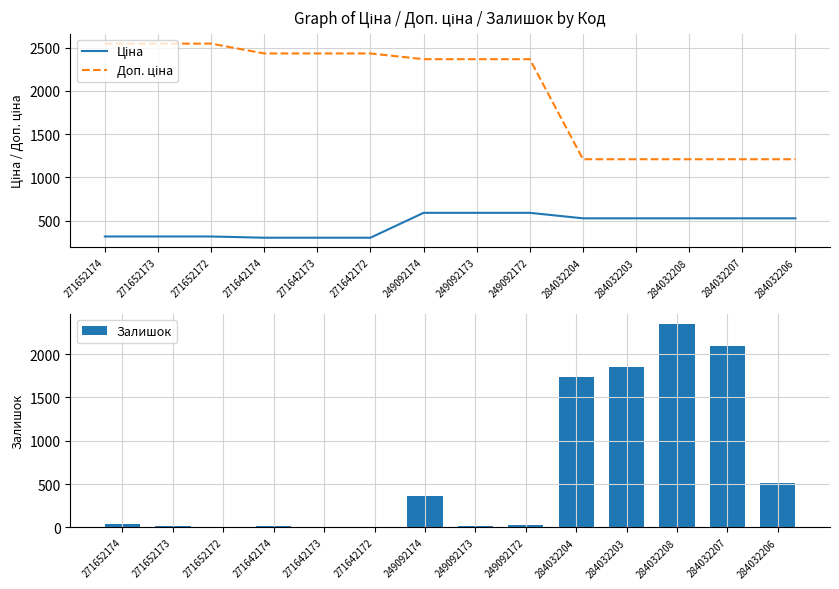

Where is Ціна nearest to the value 447?

284032204